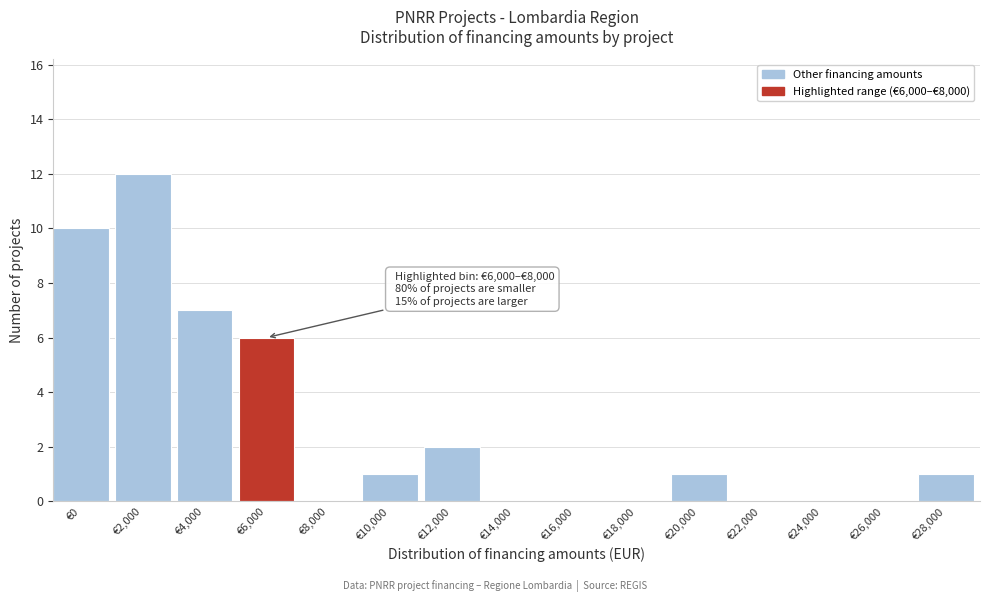

Reading left to right, extract all data points from this chart.

€0=10	€2,000=12	€4,000=7	€6,000=6	€8,000=0	€10,000=1	€12,000=2	€14,000=0	€16,000=0	€18,000=0	€20,000=1	€22,000=0	€24,000=0	€26,000=0	€28,000=1